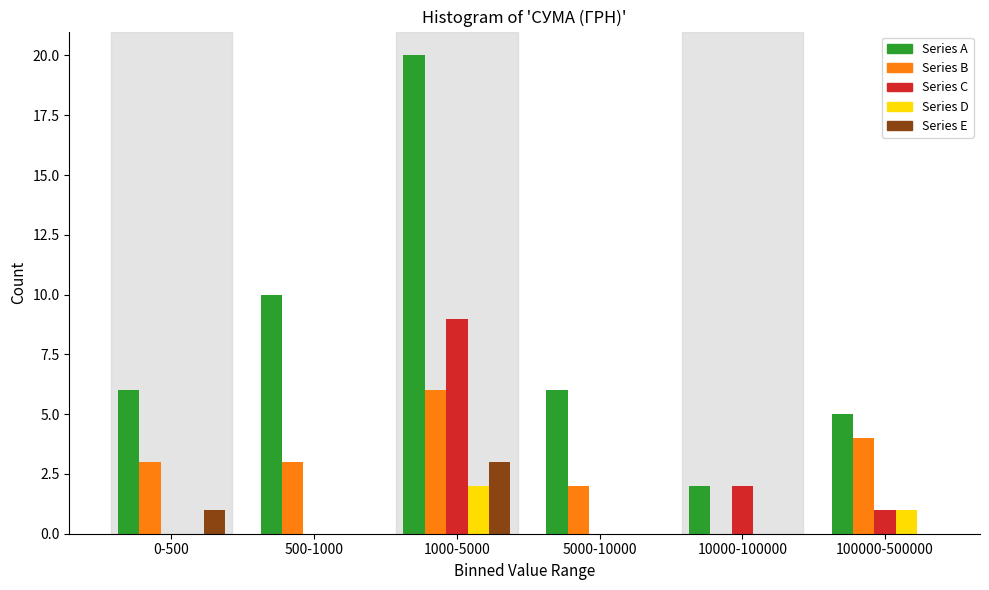

Reading right to left, list all the values displayed in this chart.

Series A: 100000-500000=5	10000-100000=2	5000-10000=6	1000-5000=20	500-1000=10	0-500=6
Series B: 100000-500000=4	10000-100000=0	5000-10000=2	1000-5000=6	500-1000=3	0-500=3
Series C: 100000-500000=1	10000-100000=2	5000-10000=0	1000-5000=9	500-1000=0	0-500=0
Series D: 100000-500000=1	10000-100000=0	5000-10000=0	1000-5000=2	500-1000=0	0-500=0
Series E: 100000-500000=0	10000-100000=0	5000-10000=0	1000-5000=3	500-1000=0	0-500=1